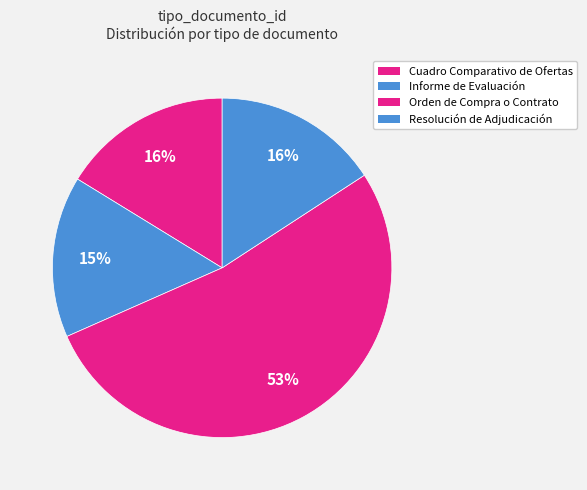

How many slices are in this pie chart?

4